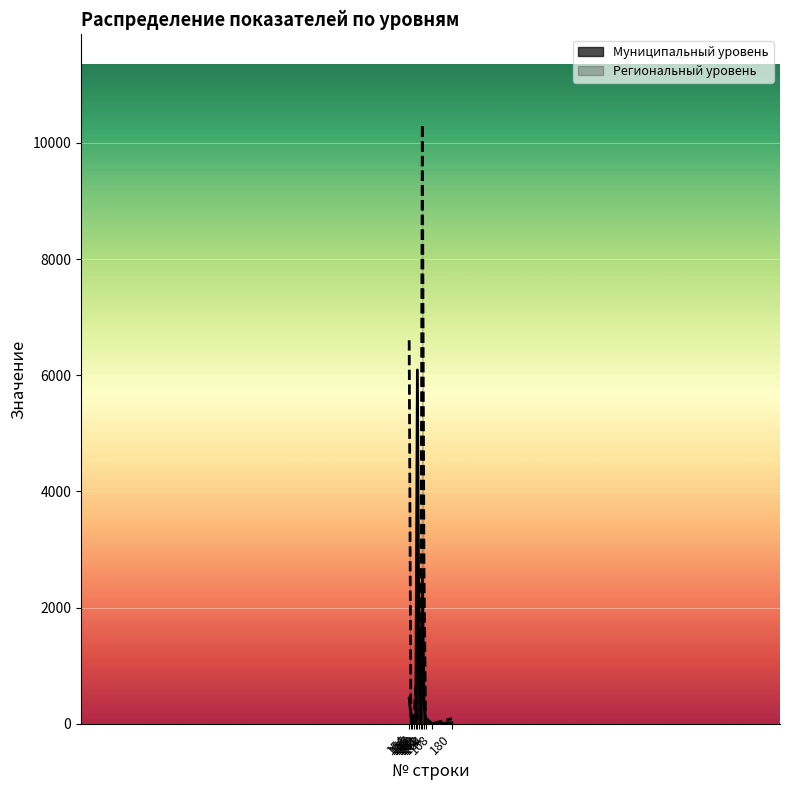

Is it true that Муниципальный уровень equals 99 at 164?

True